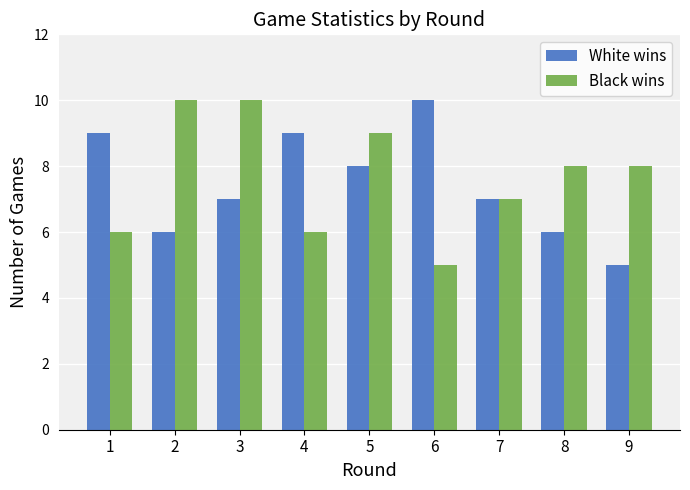

What is the sum of all Black wins values?

69